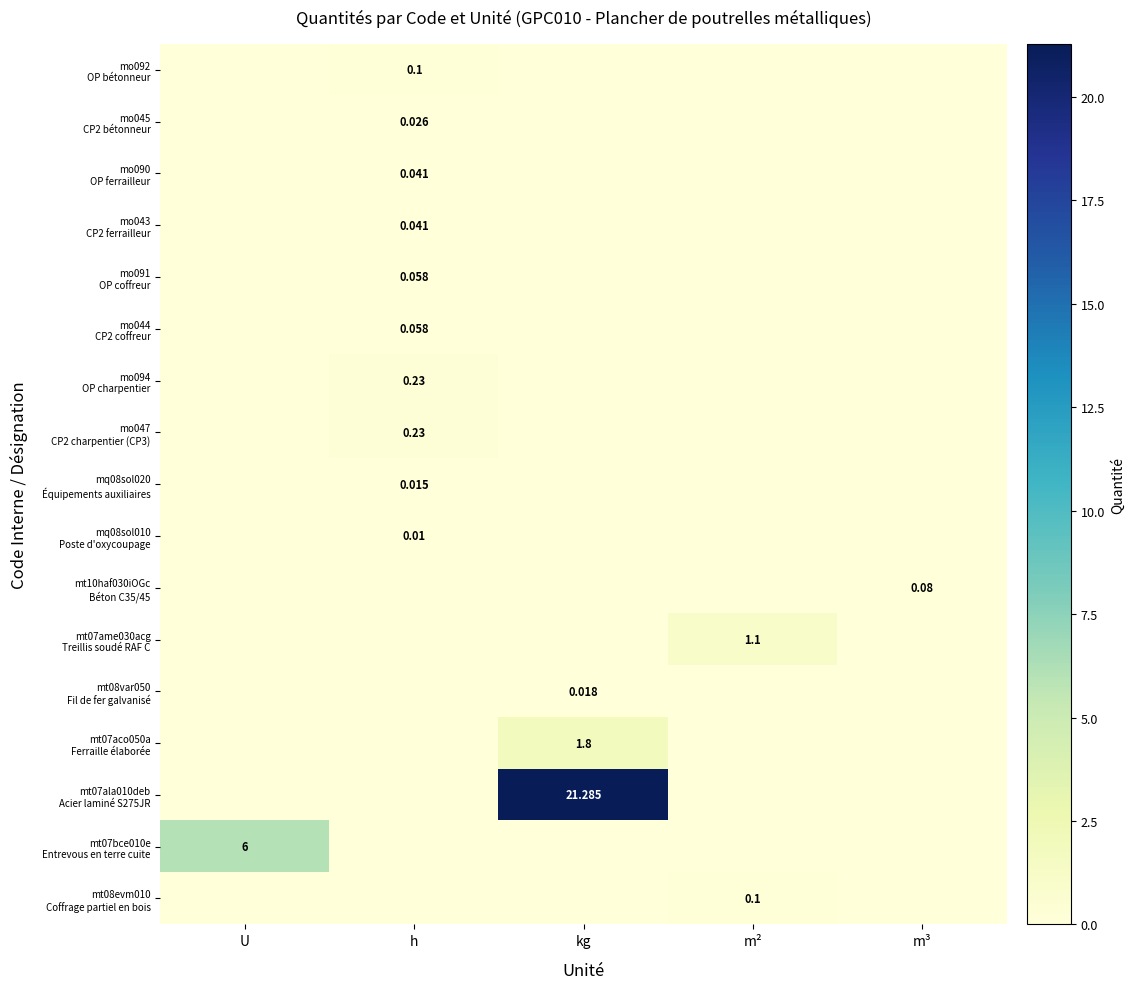

What is the difference between the highest and lowest values at m³?

0.1